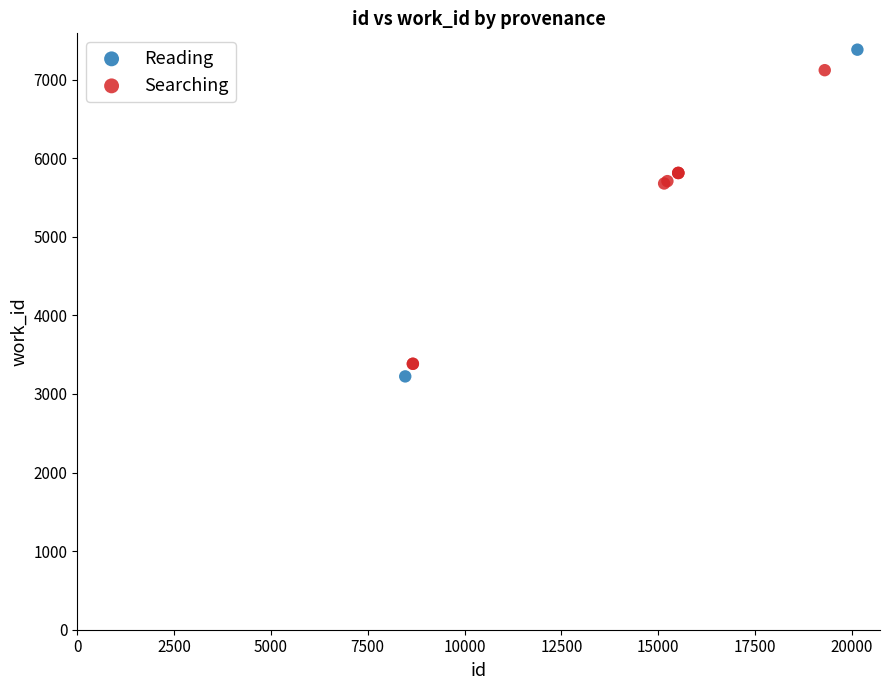

What are all the series names shown in the legend?

Reading, Searching